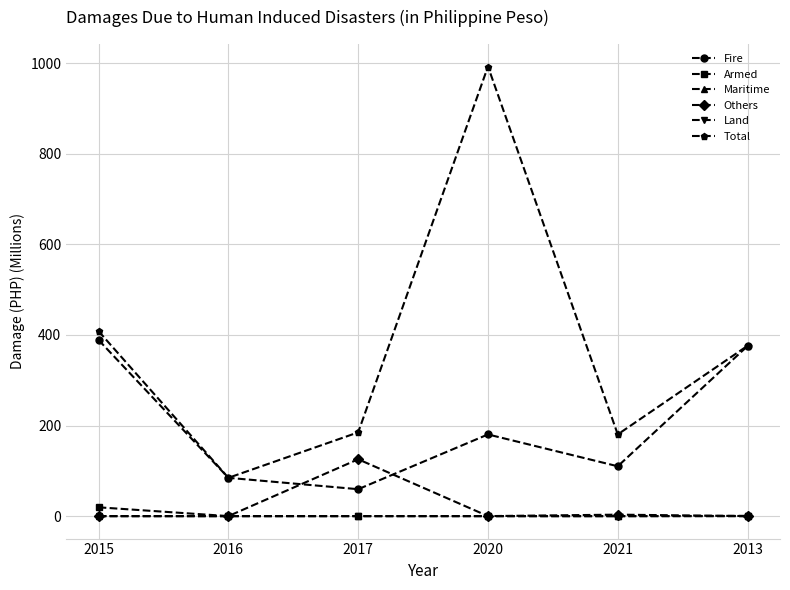

True or false: Land and Fire intersect in this chart.

False